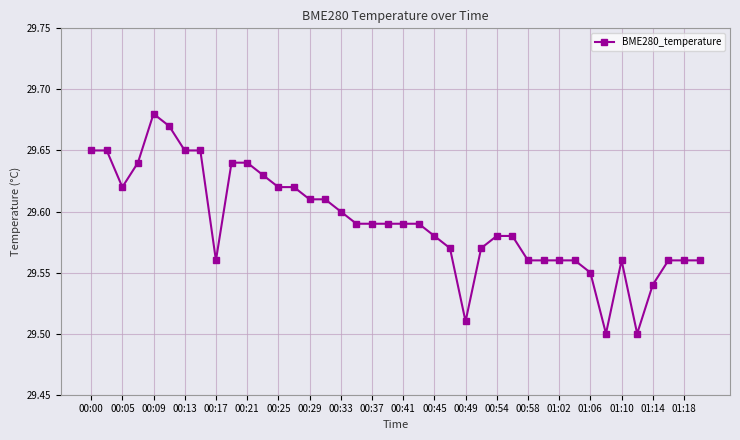

What is the sum of all values?

1183.7